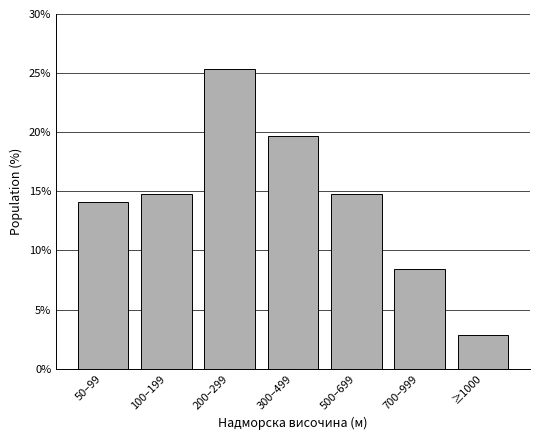

Reading left to right, list all the values displayed in this chart.

14.1	14.8	25.4	19.7	14.8	8.5	2.8